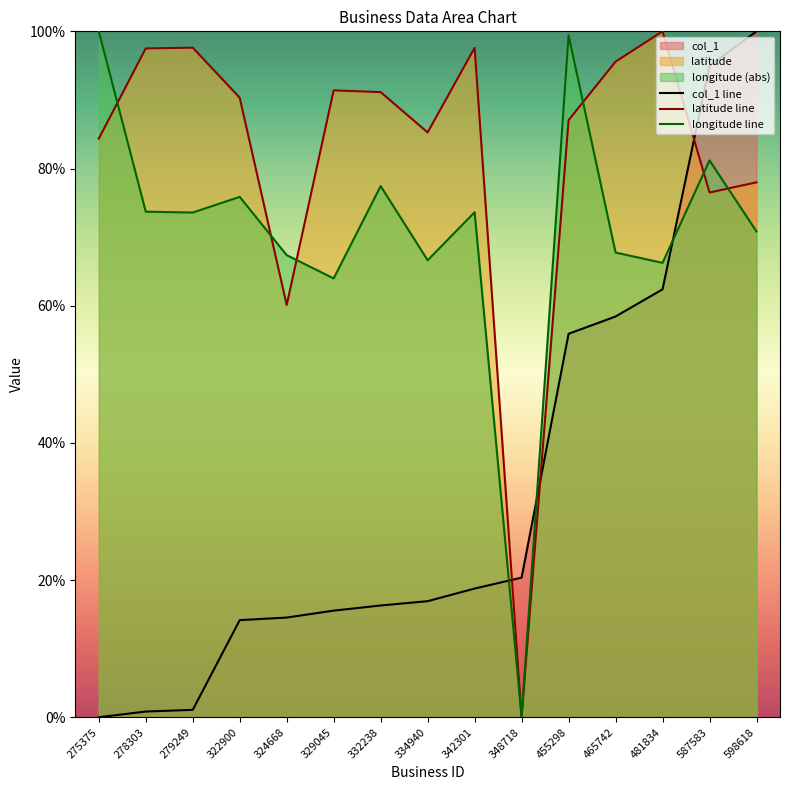

True or false: longitude line has a value of 37.1 at 587583.

False